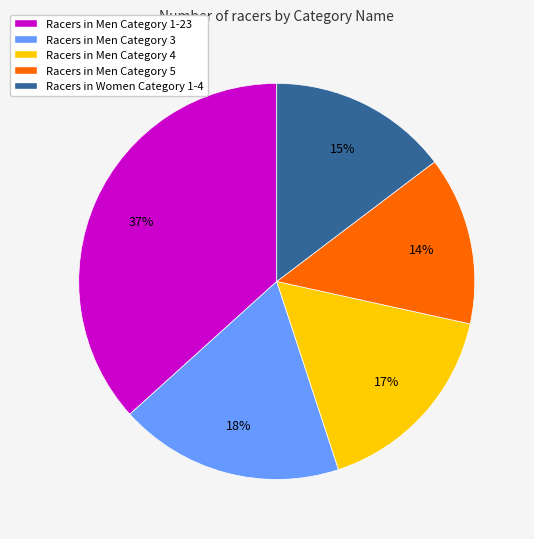

Does Racers in Men Category 4 account for over 50% of the chart?

No